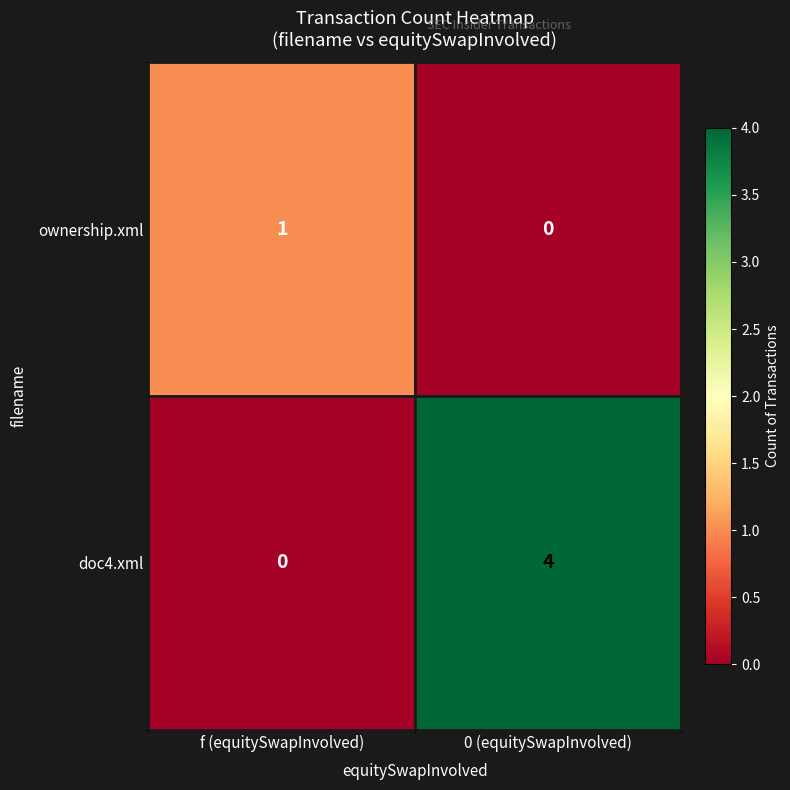

Which series has the largest range (max minus min)?

doc4.xml